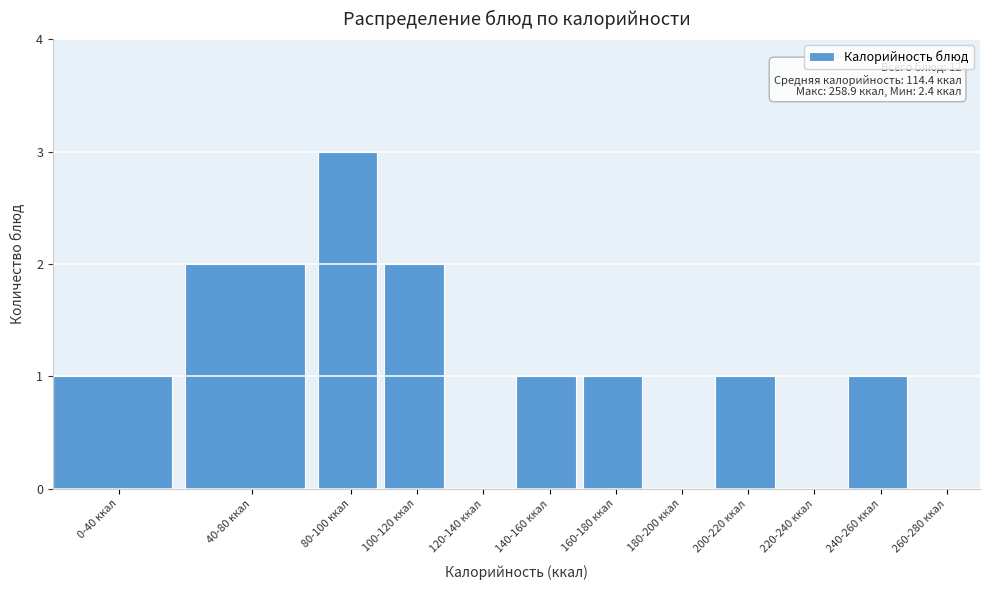

Reading right to left, transcribe all the data shown in this chart.

260-280 ккал=0	240-260 ккал=1	220-240 ккал=0	200-220 ккал=1	180-200 ккал=0	160-180 ккал=1	140-160 ккал=1	120-140 ккал=0	100-120 ккал=2	80-100 ккал=3	40-80 ккал=2	0-40 ккал=1